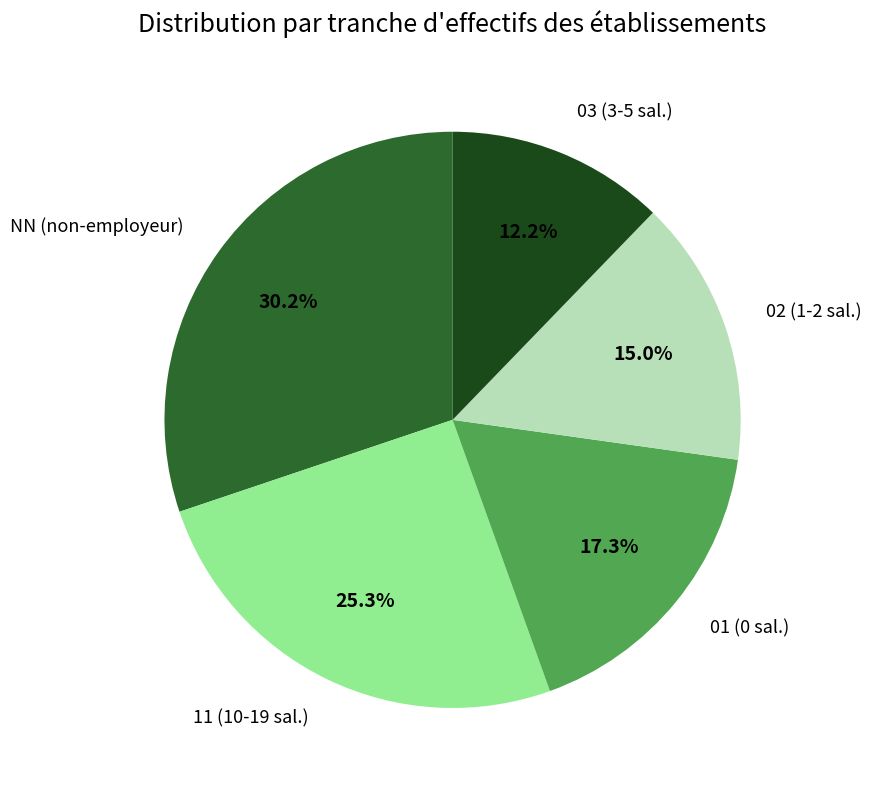

To the nearest percent, what is the difference between the largest and smallest slice percentages?

18%